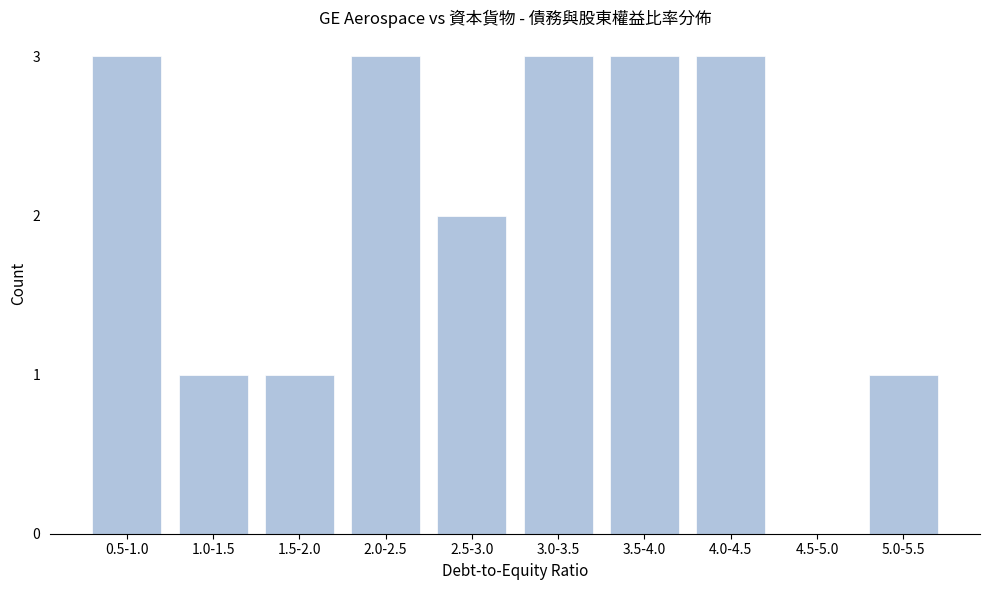

Reading left to right, list all the values displayed in this chart.

0.5-1.0=3	1.0-1.5=1	1.5-2.0=1	2.0-2.5=3	2.5-3.0=2	3.0-3.5=3	3.5-4.0=3	4.0-4.5=3	4.5-5.0=0	5.0-5.5=1